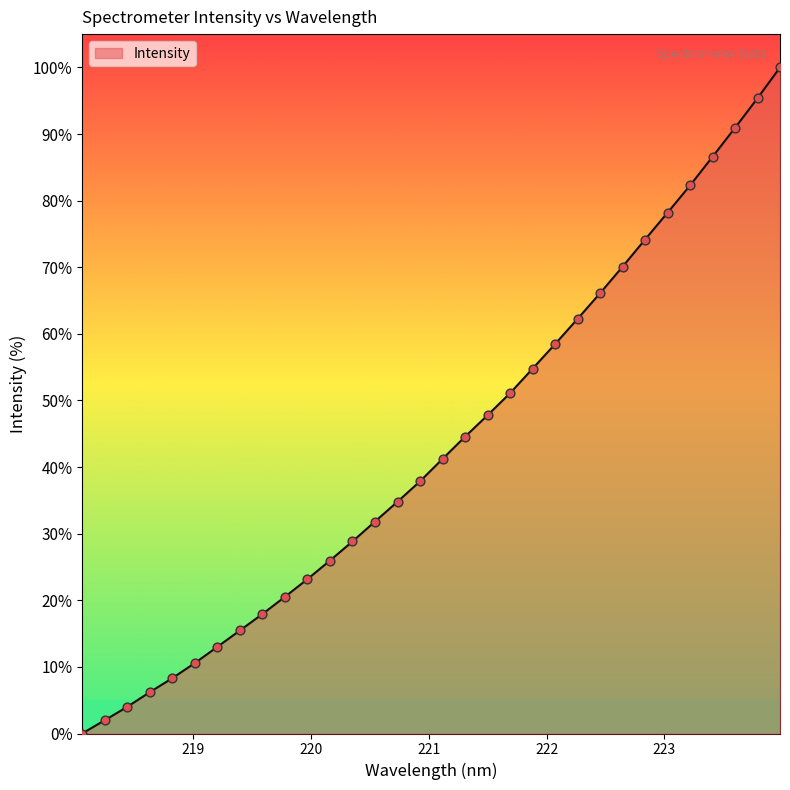

What is the greatest value displayed?

100.0